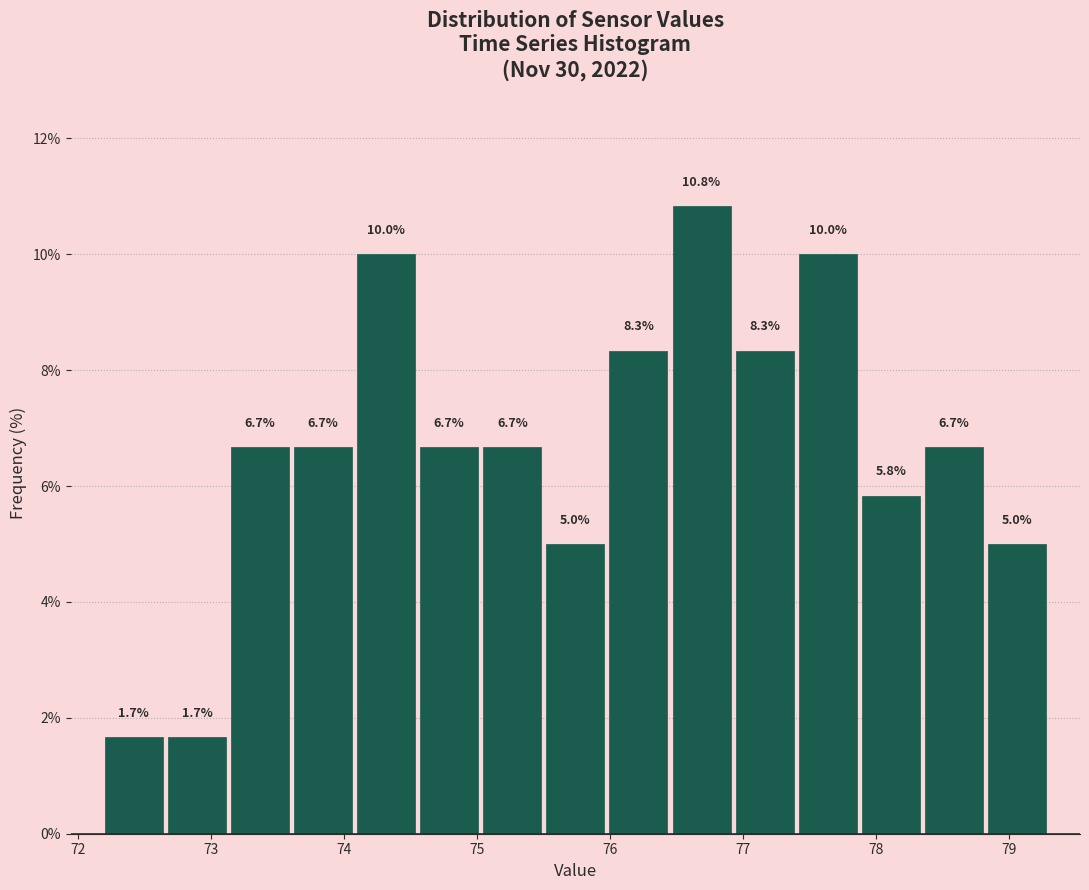

Reading left to right, transcribe this chart: for each bar, give the range it covers on the x-axis and its height. The bar edges are not printed on the chart, so give them approximately, as read against the axis.

72.2 to 72.7: 1.7
72.7 to 73.1: 1.7
73.1 to 73.6: 6.7
73.6 to 74.1: 6.7
74.1 to 74.6: 10.0
74.6 to 75.0: 6.7
75.0 to 75.5: 6.7
75.5 to 76.0: 5.0
76.0 to 76.5: 8.3
76.5 to 76.9: 10.8
76.9 to 77.4: 8.3
77.4 to 77.9: 10.0
77.9 to 78.4: 5.8
78.4 to 78.8: 6.7
78.8 to 79.3: 5.0